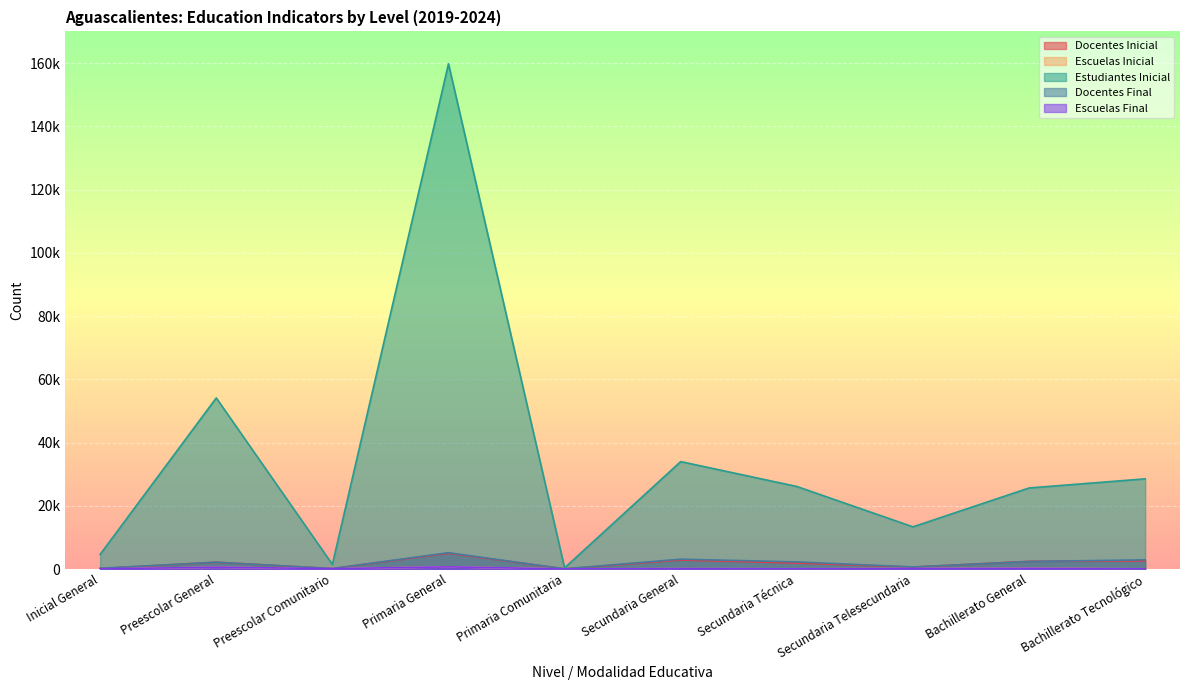

Reading right to left, transcribe all the data shown in this chart.

Docentes Inicial: Bachillerato Tecnológico=2593	Bachillerato General=2431	Secundaria Telesecundaria=607	Secundaria Técnica=1892	Secundaria General=2857	Primaria Comunitaria=45	Primaria General=4980	Preescolar Comunitario=143	Preescolar General=2128	Inicial General=151
Escuelas Inicial: Bachillerato Tecnológico=57	Bachillerato General=233	Secundaria Telesecundaria=161	Secundaria Técnica=69	Secundaria General=122	Primaria Comunitaria=38	Primaria General=670	Preescolar Comunitario=120	Preescolar General=550	Inicial General=72
Estudiantes Inicial: Bachillerato Tecnológico=28512	Bachillerato General=25626	Secundaria Telesecundaria=13336	Secundaria Técnica=26098	Secundaria General=33969	Primaria Comunitaria=363	Primaria General=159756	Preescolar Comunitario=1464	Preescolar General=54097	Inicial General=4621
Docentes Final: Bachillerato Tecnológico=2904	Bachillerato General=2376	Secundaria Telesecundaria=647	Secundaria Técnica=2249	Secundaria General=3114	Primaria Comunitaria=51	Primaria General=5156	Preescolar Comunitario=150	Preescolar General=2152	Inicial General=235
Escuelas Final: Bachillerato Tecnológico=53	Bachillerato General=215	Secundaria Telesecundaria=163	Secundaria Técnica=72	Secundaria General=130	Primaria Comunitaria=40	Primaria General=680	Preescolar Comunitario=126	Preescolar General=560	Inicial General=70